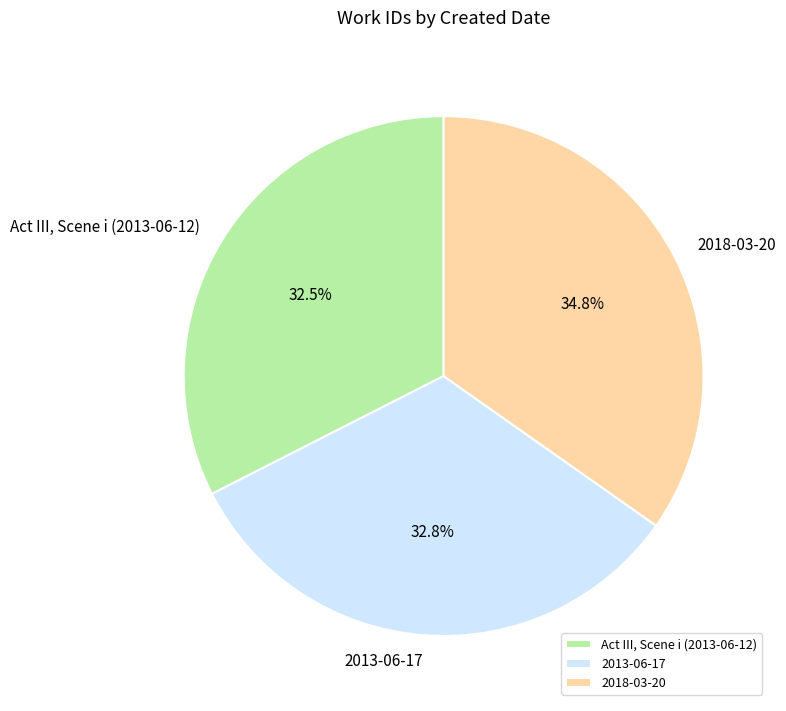

True or false: 2013-06-17 accounts for 47% of the total.

False